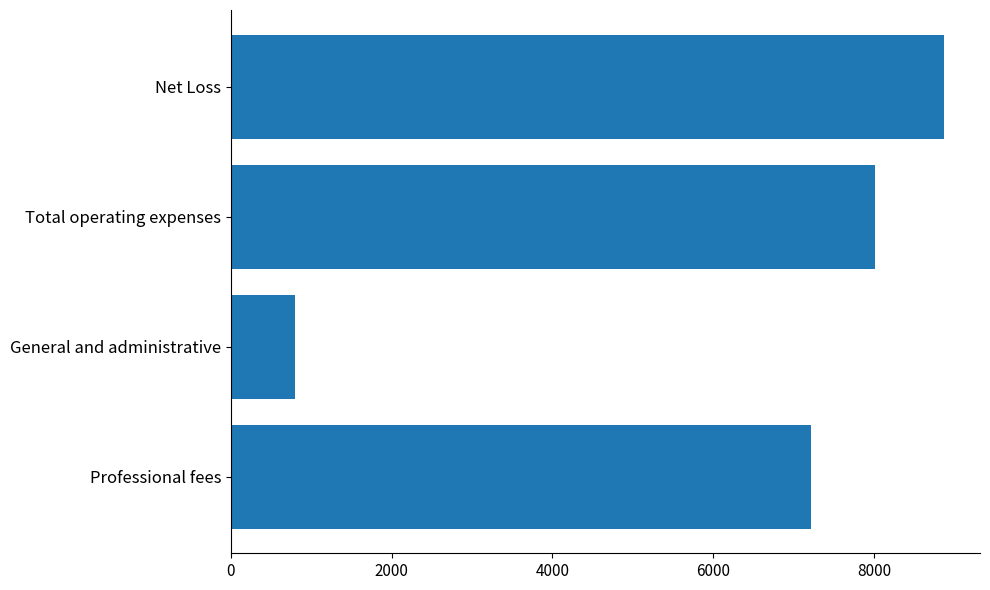

What value does the data have at Net Loss?

8877